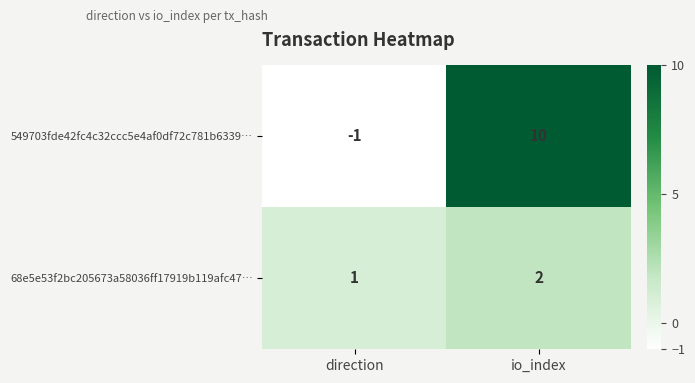

True or false: 549703fde42fc4c32ccc5e4af0df72c781b6339… has a value of -2 at direction.

False